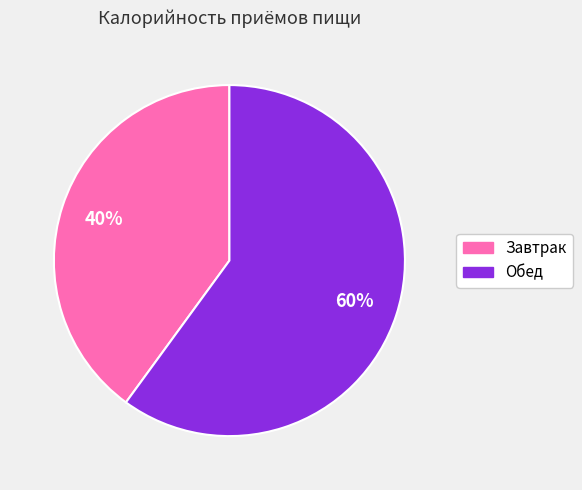

Which slice is the largest?

Обед